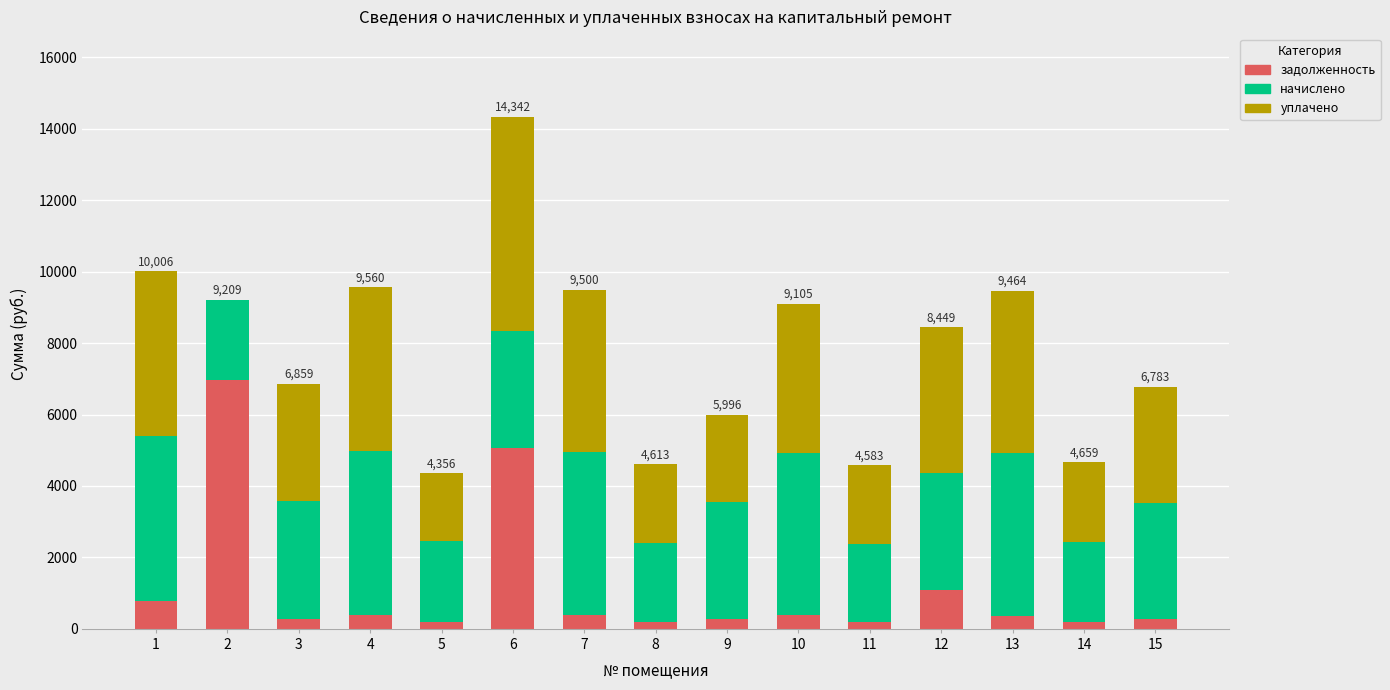

What is the sum of all задолженность values?

16952.3